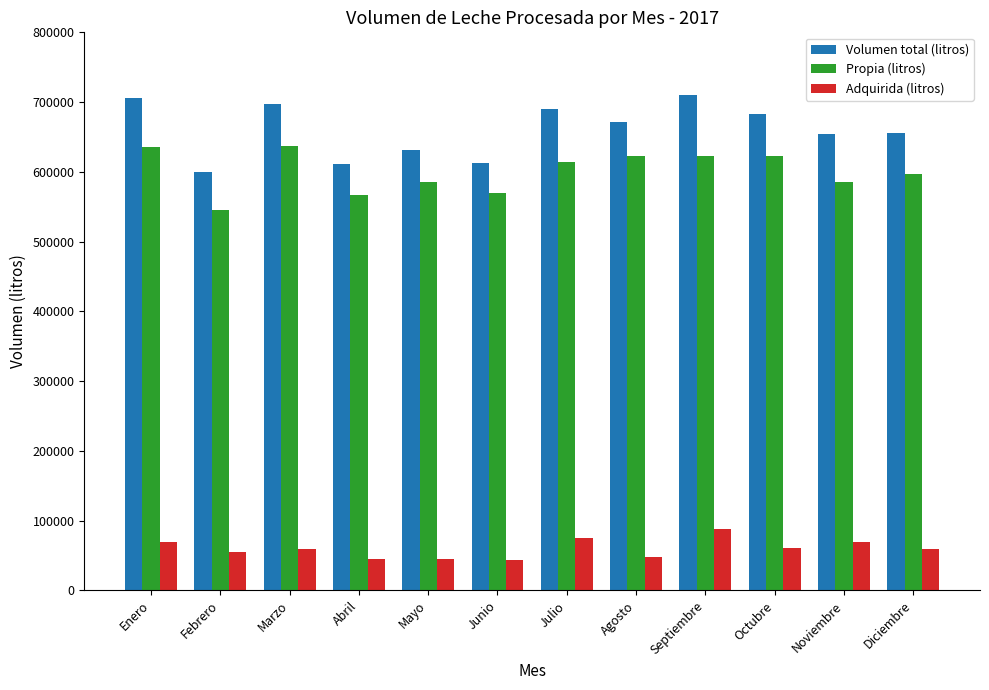

What is the lowest value of the Adquirida (litros) series?

43413